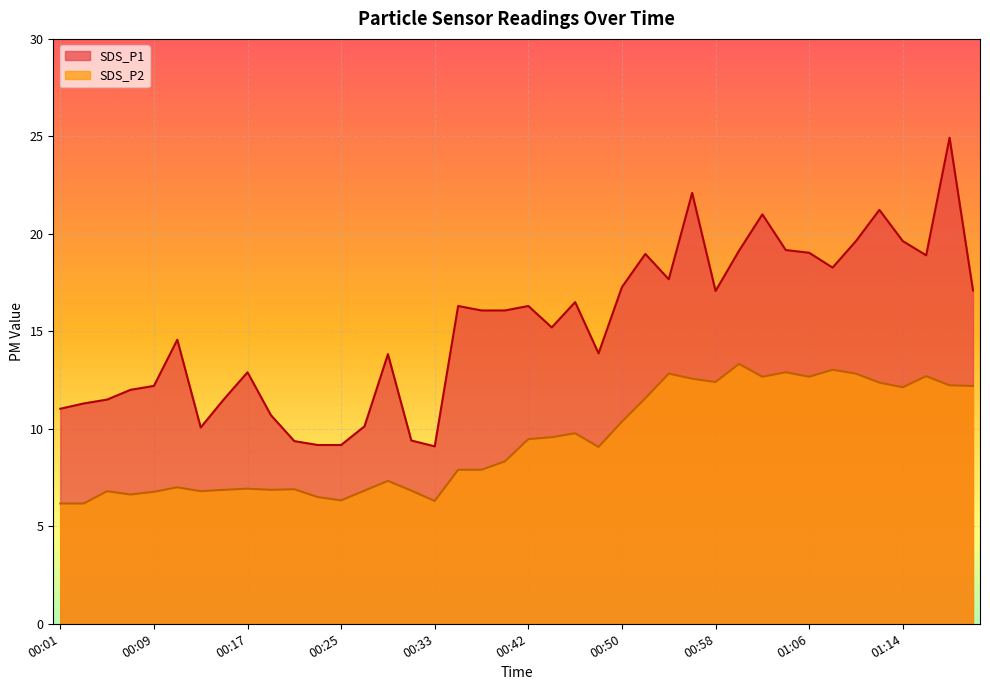

What is the difference between the maximum and minimum values in the SDS_P1 series?

15.8